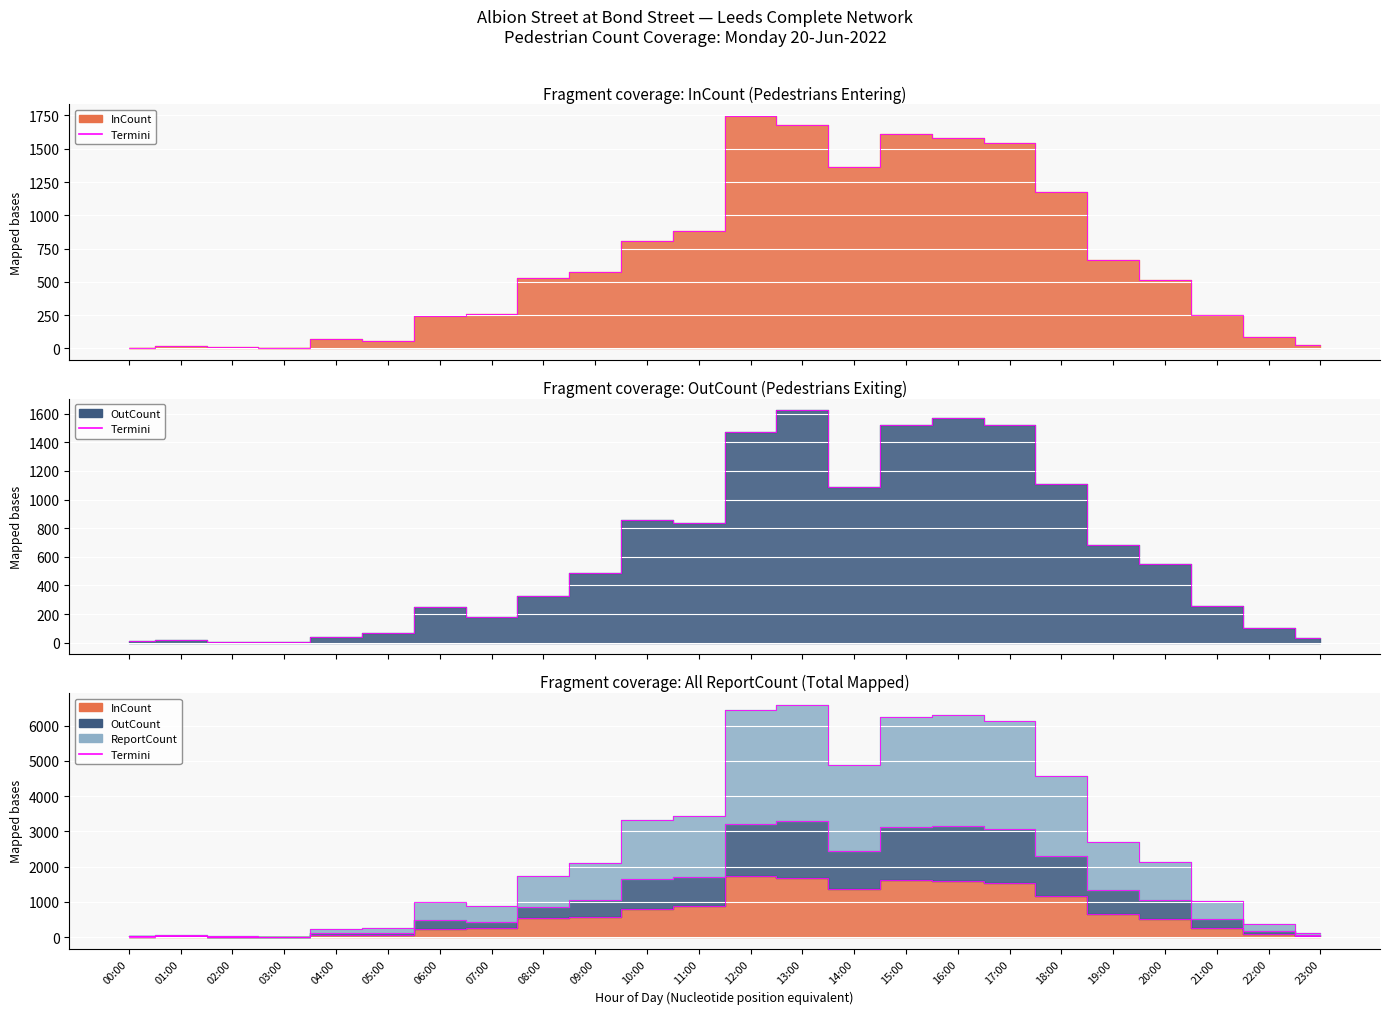

How many distinct data groups are displayed?

3